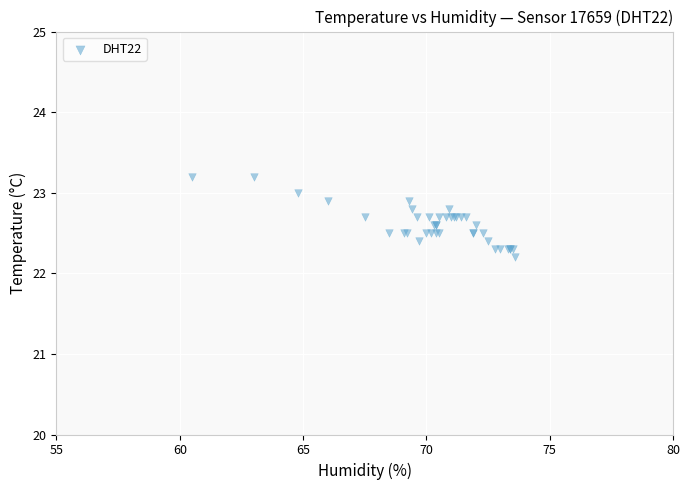

What Y value in the scatter plot is closest to 22?

22.2